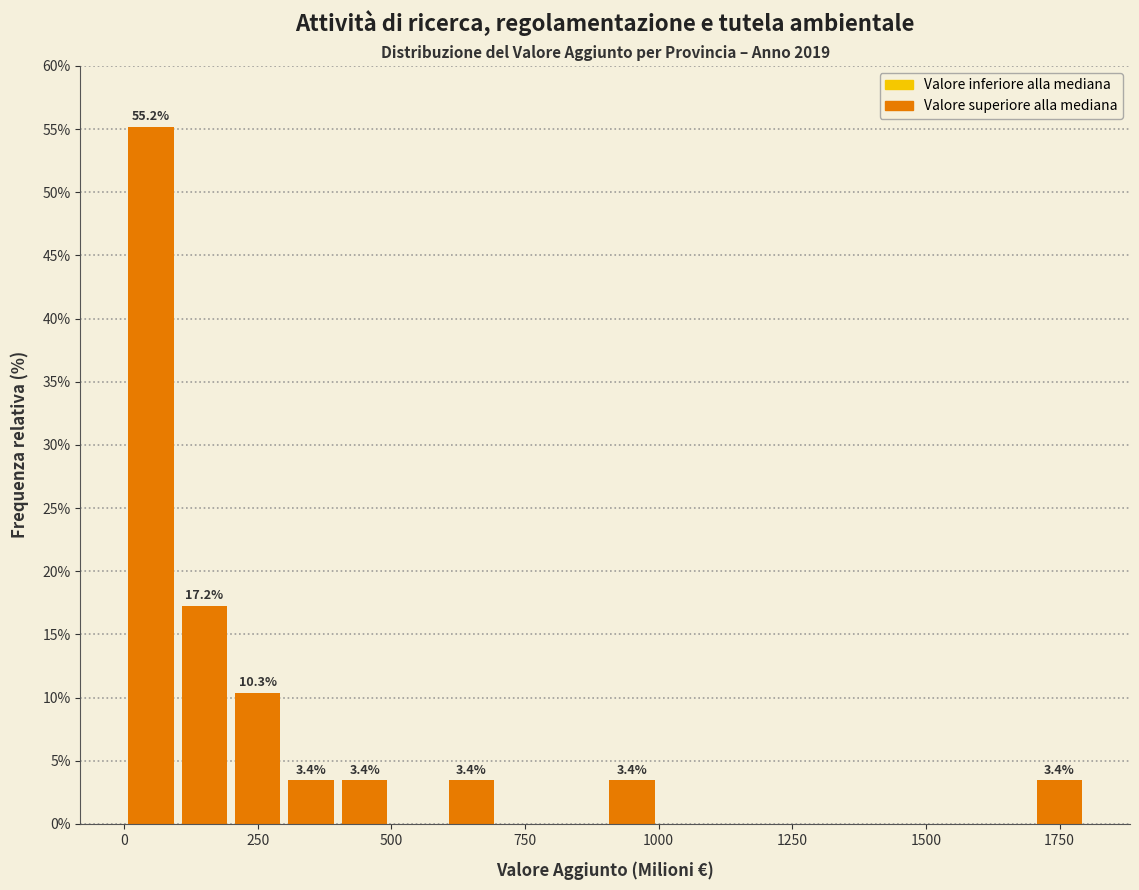

Read against the x-axis, roughly where is the centre of the tallest bar?

50